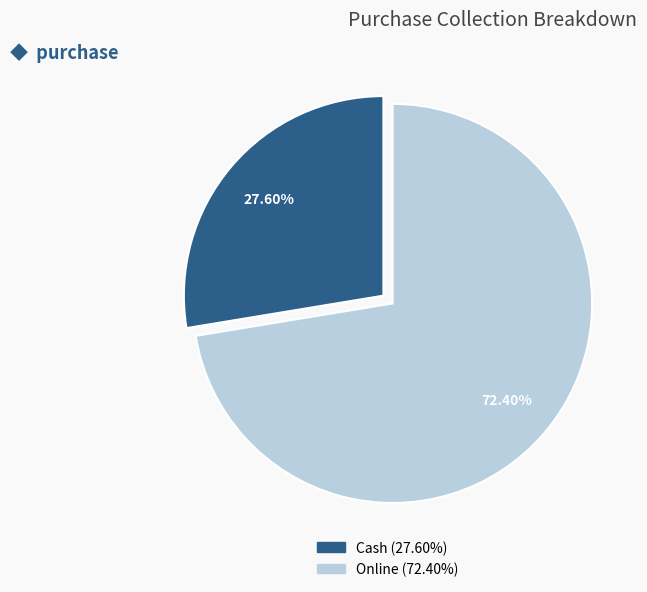

What is the smallest slice in the pie chart?

Cash